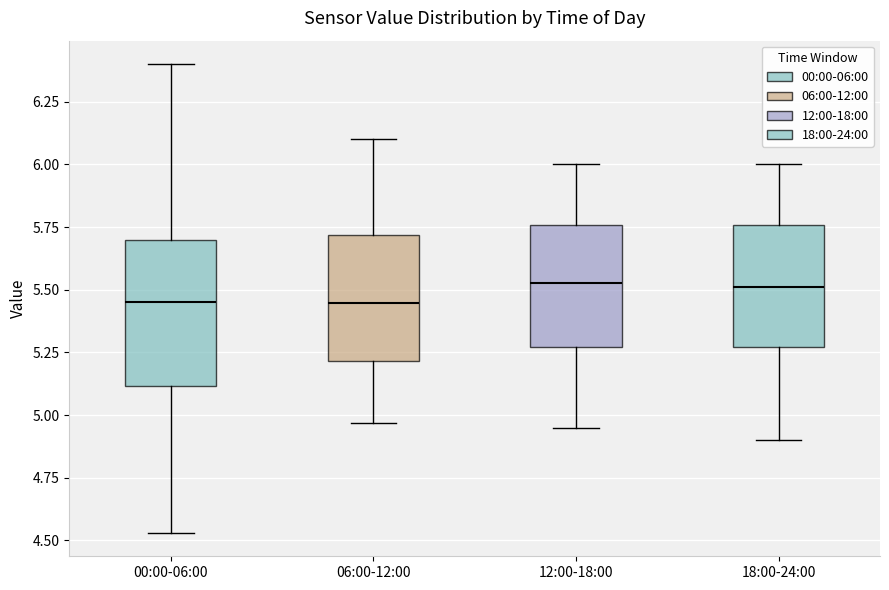

Where is the upper edge of the box for 06:00-12:00 on the y-axis? The values are not printed on the chart, so give them approximately, as read against the axis.

5.70